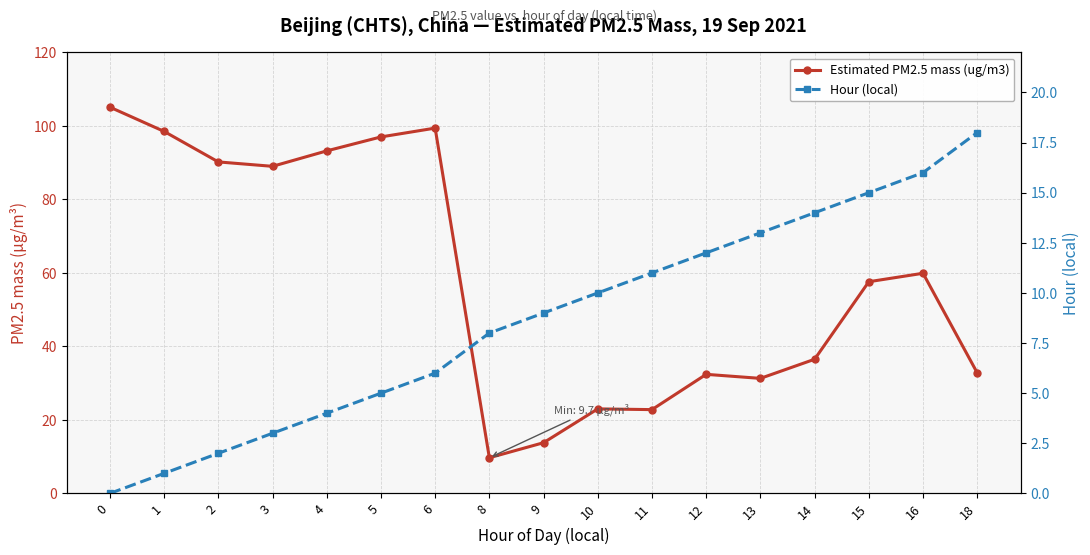

How many distinct data groups are displayed?

2